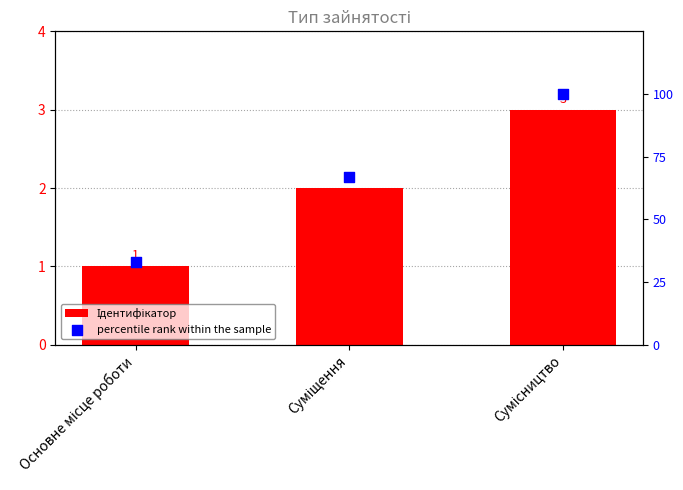

Which series has the largest total across all categories?

percentile rank within the sample